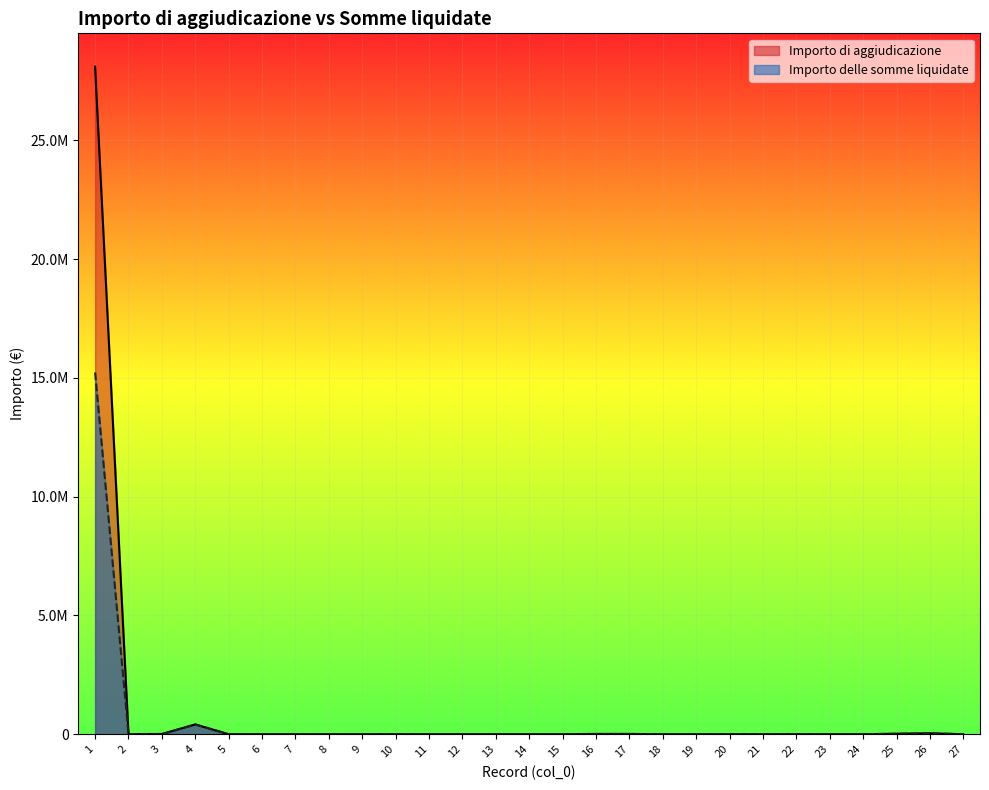

What are all the series names shown in the legend?

Importo di aggiudicazione, Importo delle somme liquidate